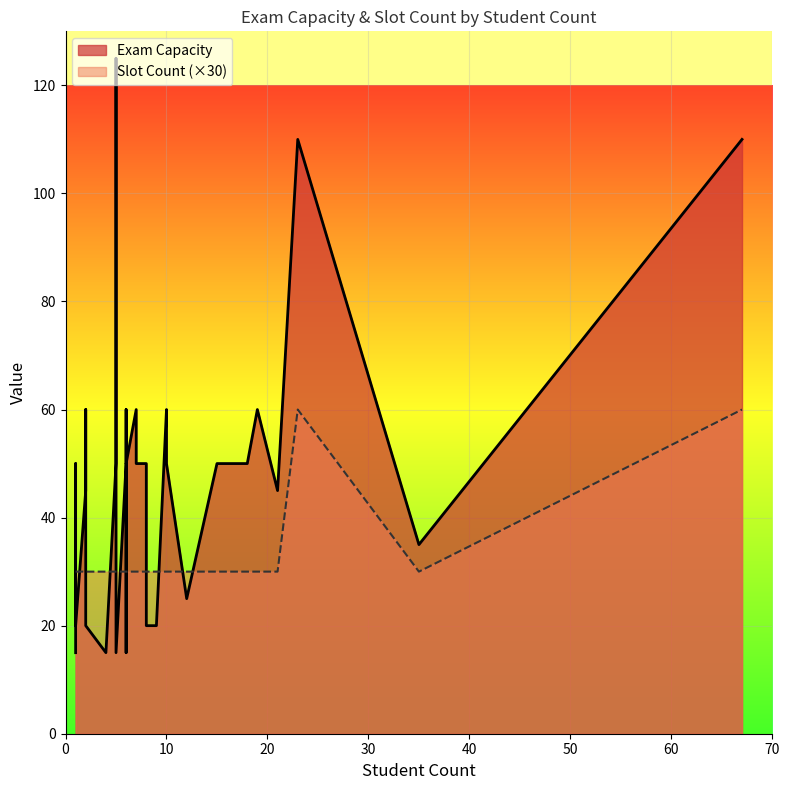

What is the total value across all series at 2?

46